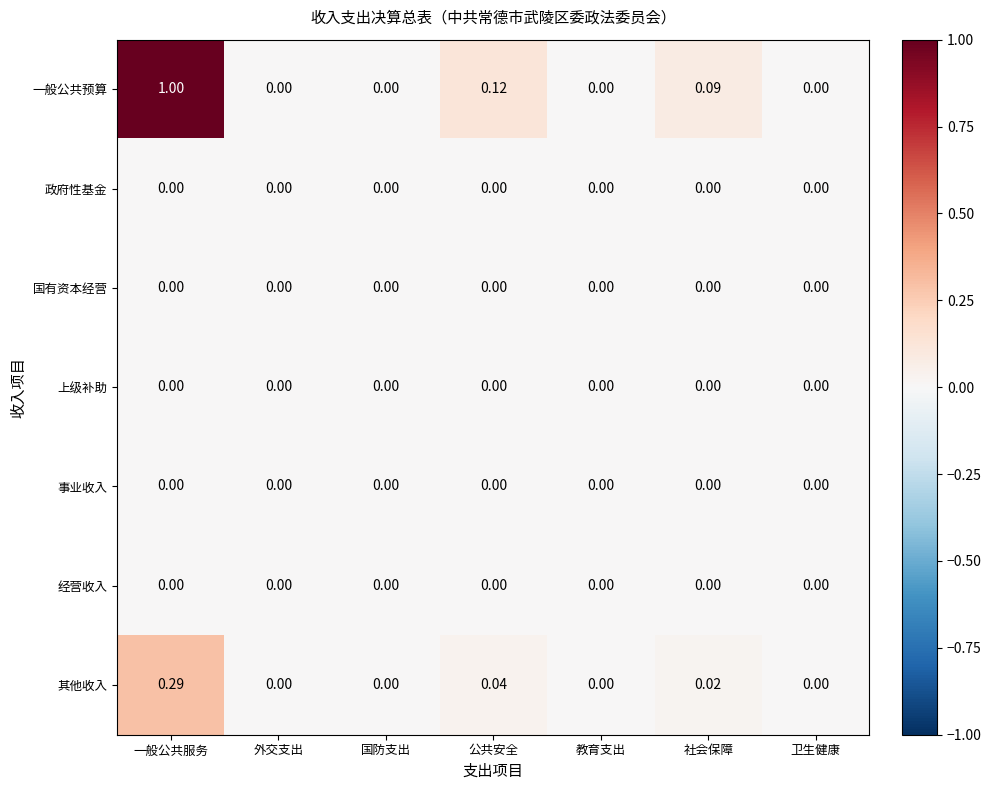

Which series has the largest total across all categories?

一般公共预算